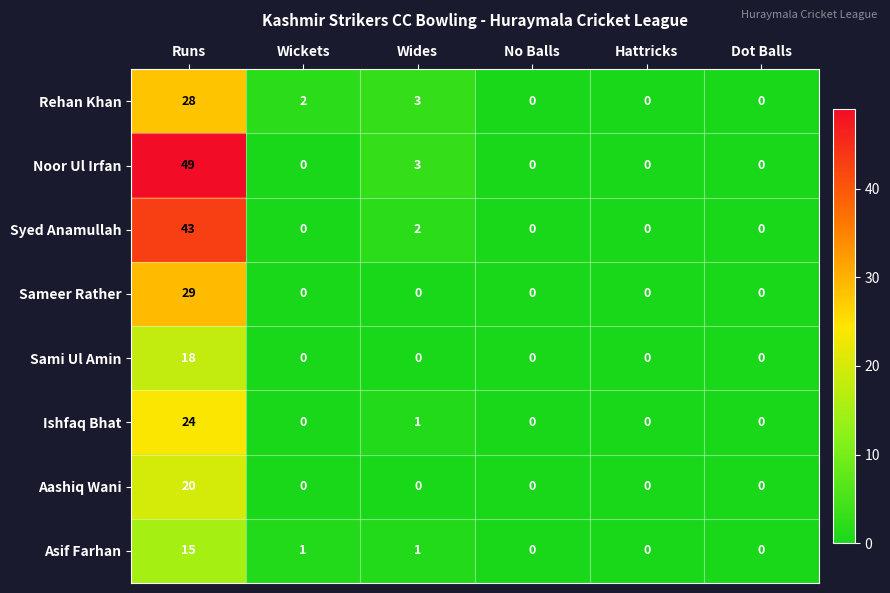

List the series in order of their peak value, lowest first.

Asif Farhan, Sami Ul Amin, Aashiq Wani, Ishfaq Bhat, Rehan Khan, Sameer Rather, Syed Anamullah, Noor Ul Irfan